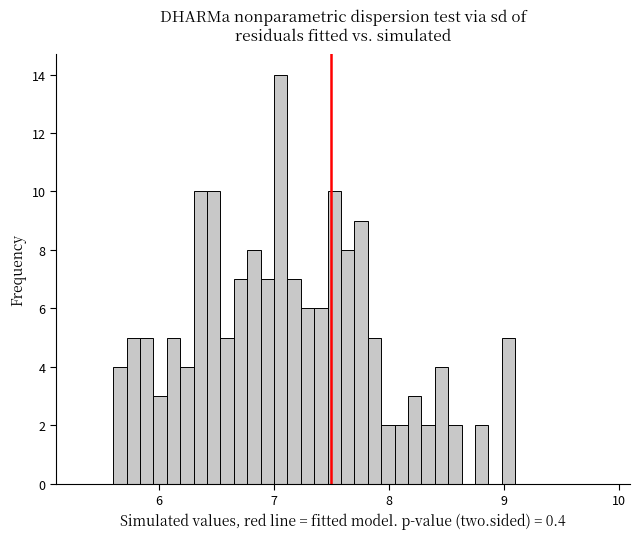

Read against the x-axis, roughly where is the centre of the tallest bar?

7.1